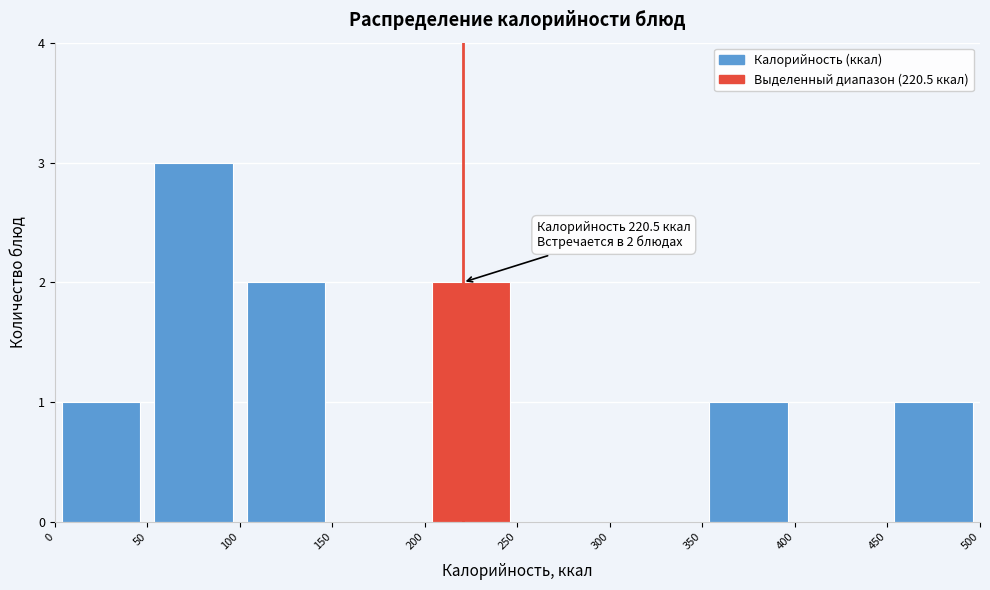

Over which range of the x-axis is the bar tallest?

50 to 100